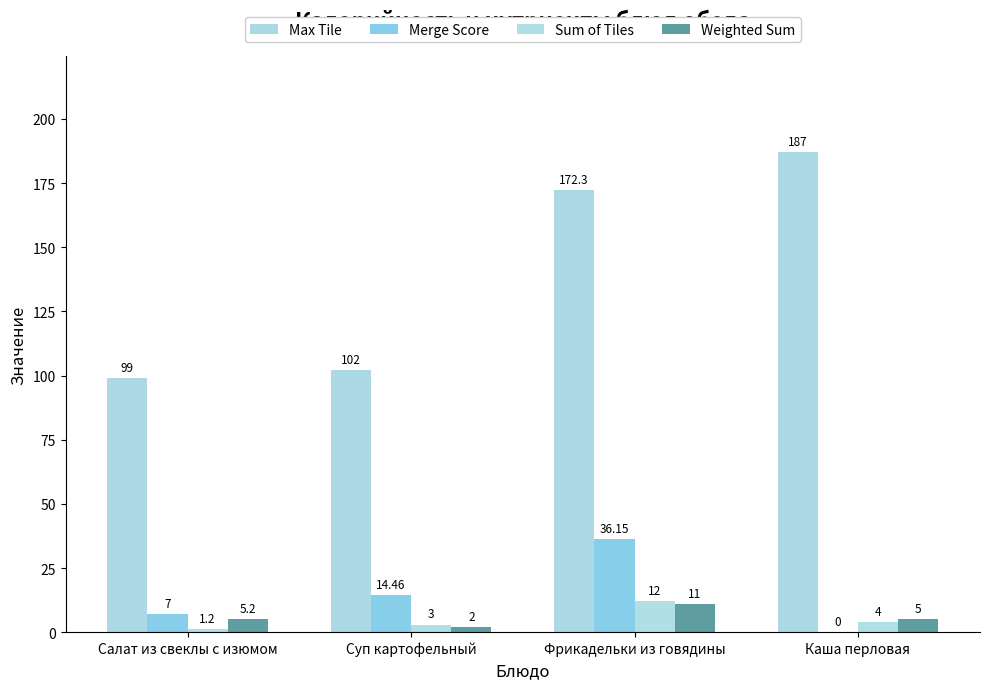

What is the difference between the highest and lowest values at Салат из свеклы с изюмом?

97.8